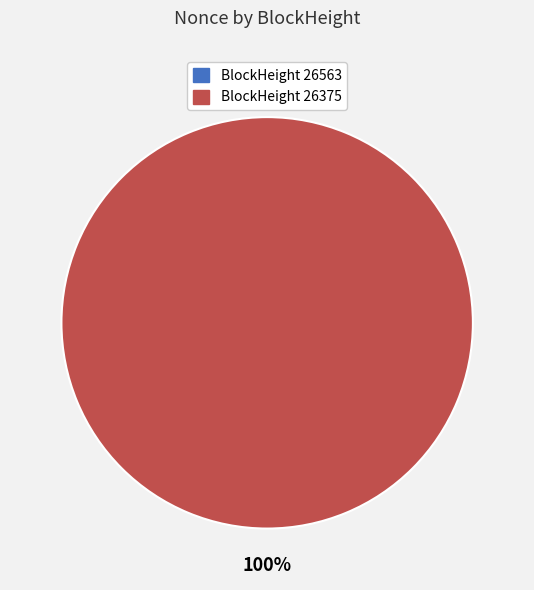

Count the number of slices in the pie.

2